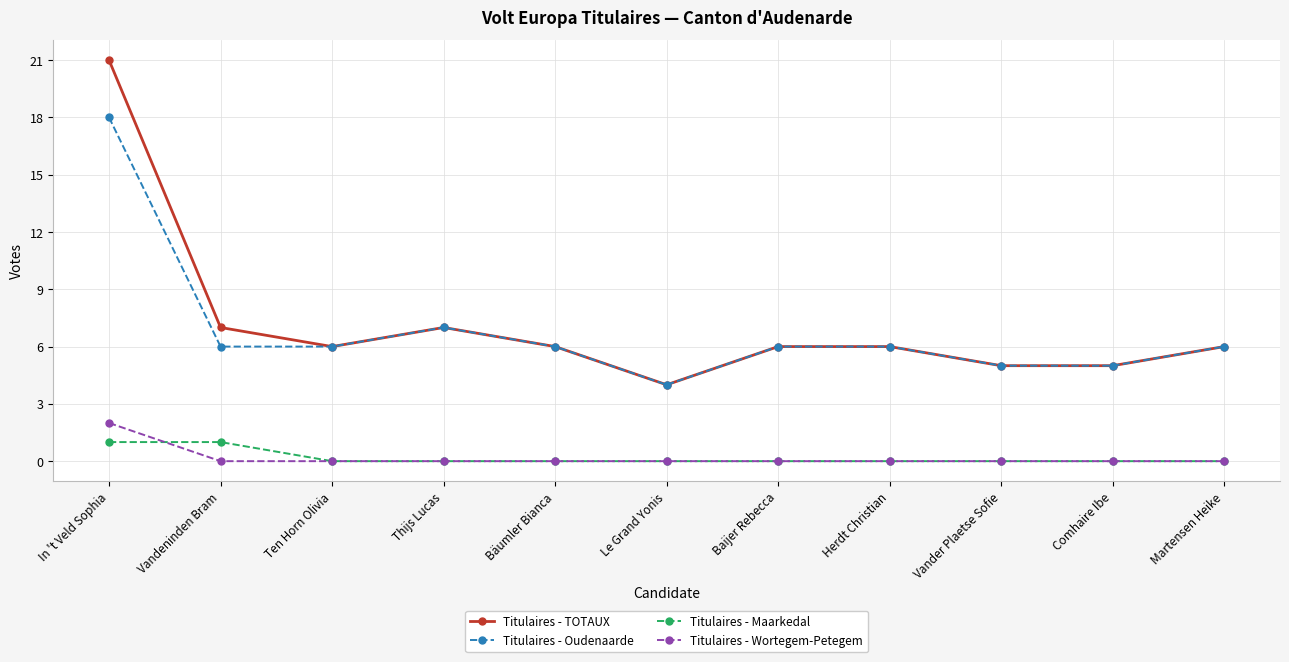

Reading left to right, transcribe all the data shown in this chart.

Titulaires - TOTAUX: In 't Veld Sophia=21	Vandeninden Bram=7	Ten Horn Olivia=6	Thijs Lucas=7	Bäumler Bianca=6	Le Grand Yonis=4	Baijer Rebecca=6	Herdt Christian=6	Vander Plaetse Sofie=5	Comhaire Ibe=5	Martensen Heike=6
Titulaires - Oudenaarde: In 't Veld Sophia=18	Vandeninden Bram=6	Ten Horn Olivia=6	Thijs Lucas=7	Bäumler Bianca=6	Le Grand Yonis=4	Baijer Rebecca=6	Herdt Christian=6	Vander Plaetse Sofie=5	Comhaire Ibe=5	Martensen Heike=6
Titulaires - Maarkedal: In 't Veld Sophia=1	Vandeninden Bram=1	Ten Horn Olivia=0	Thijs Lucas=0	Bäumler Bianca=0	Le Grand Yonis=0	Baijer Rebecca=0	Herdt Christian=0	Vander Plaetse Sofie=0	Comhaire Ibe=0	Martensen Heike=0
Titulaires - Wortegem-Petegem: In 't Veld Sophia=2	Vandeninden Bram=0	Ten Horn Olivia=0	Thijs Lucas=0	Bäumler Bianca=0	Le Grand Yonis=0	Baijer Rebecca=0	Herdt Christian=0	Vander Plaetse Sofie=0	Comhaire Ibe=0	Martensen Heike=0